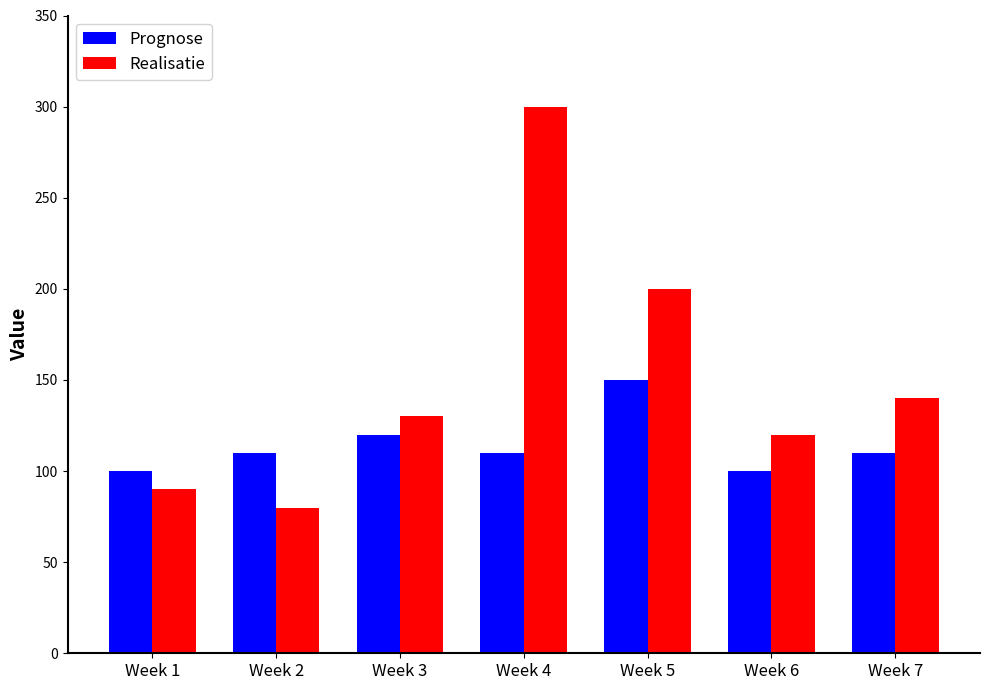

Reading left to right, extract all data points from this chart.

Prognose: 100	110	120	110	150	100	110
Realisatie: 90	80	130	300	200	120	140